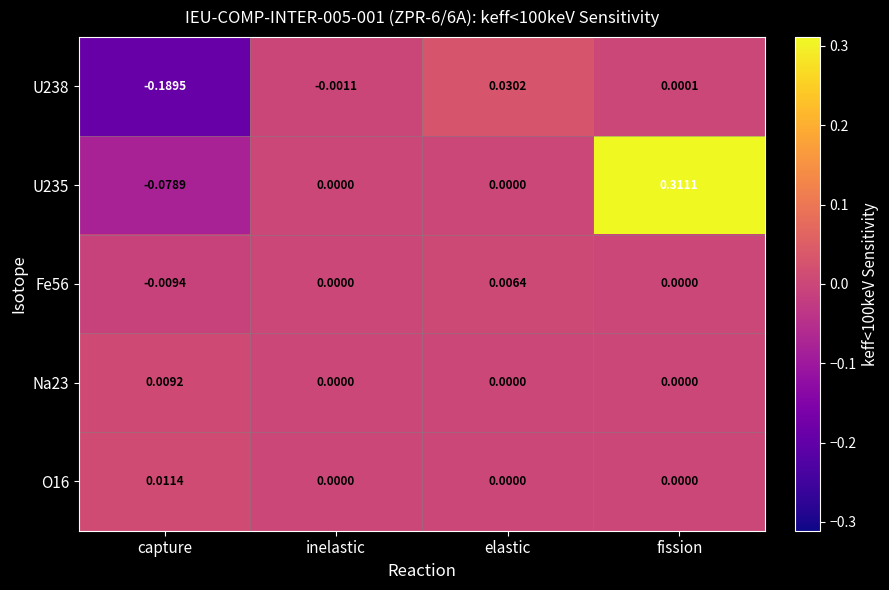

At which category is the sum across all series the highest?

fission